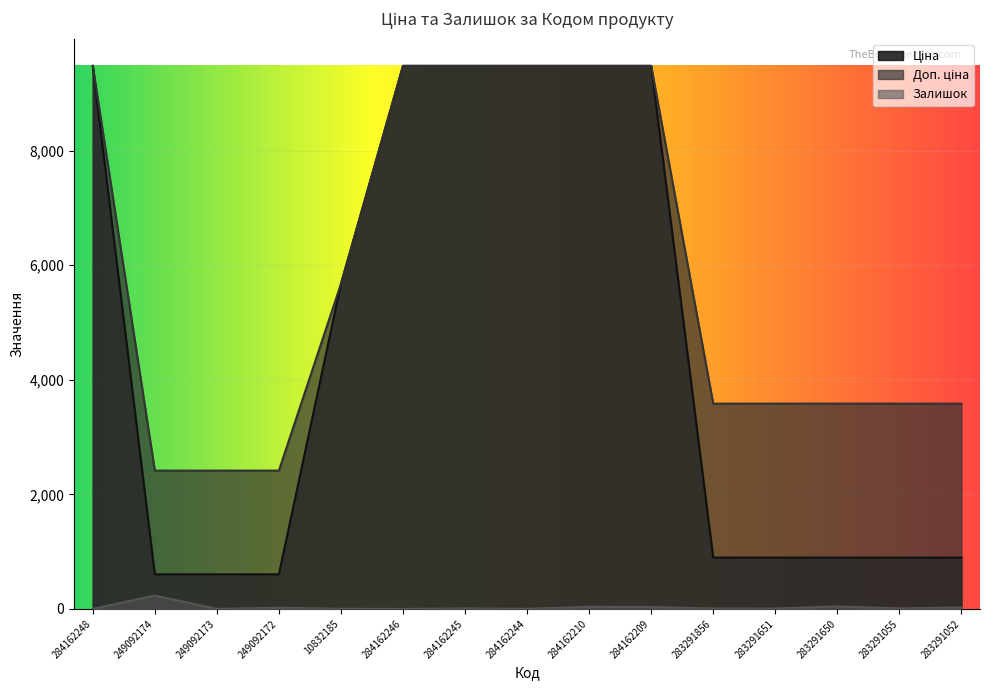

Rank the series by their maximum value, from lowest to highest.

Залишок, Ціна, Доп. ціна